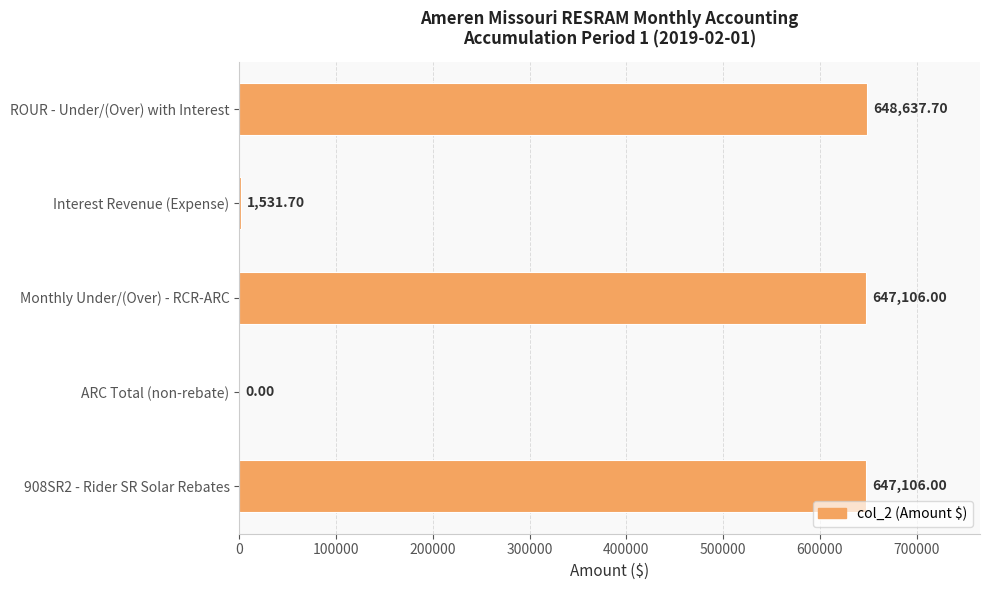

What is the sum of the values at Interest Revenue (Expense) and 908SR2 - Rider SR Solar Rebates?

648637.7